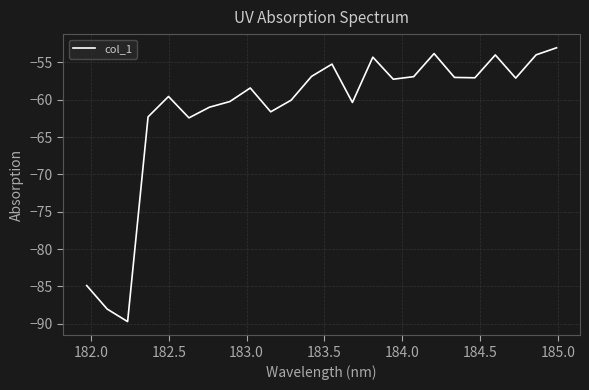

What is the difference between the maximum and minimum values?

36.7